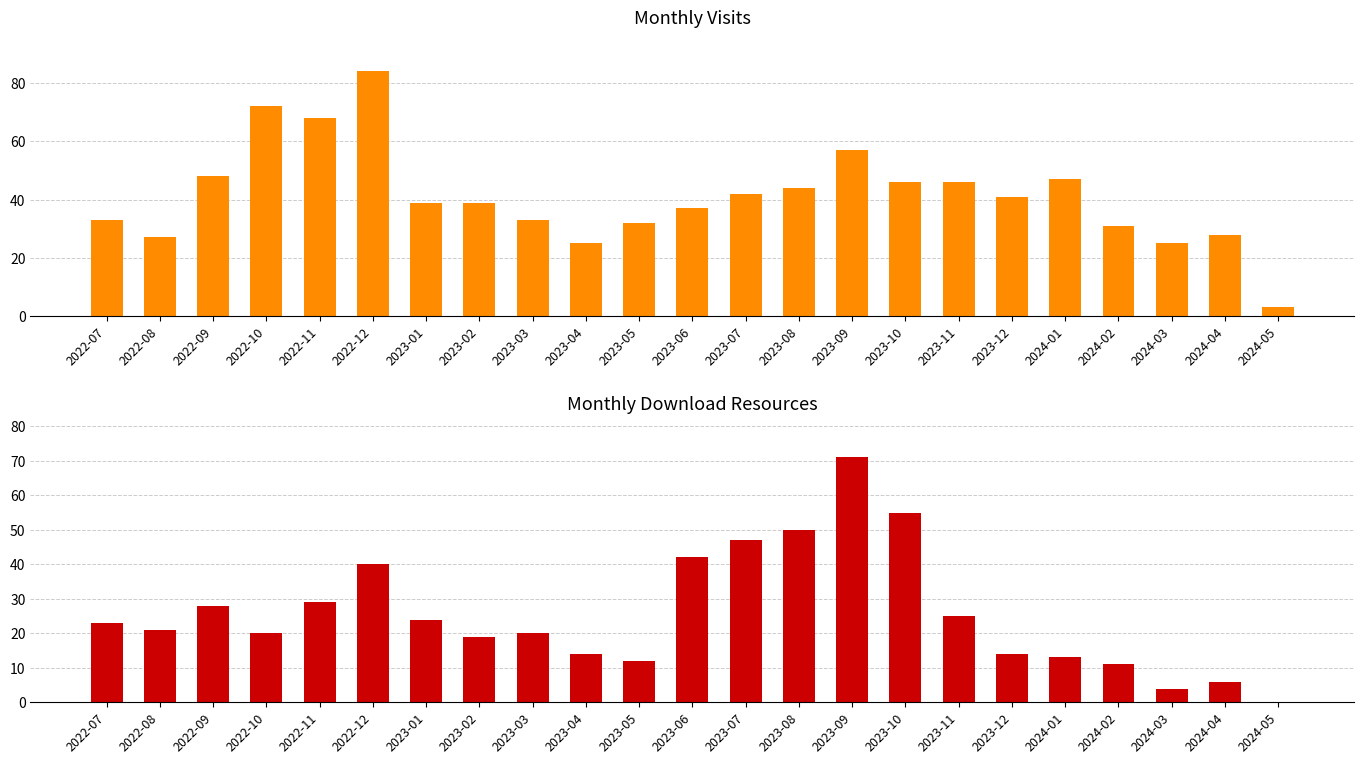

Count the number of data series in this chart.

2